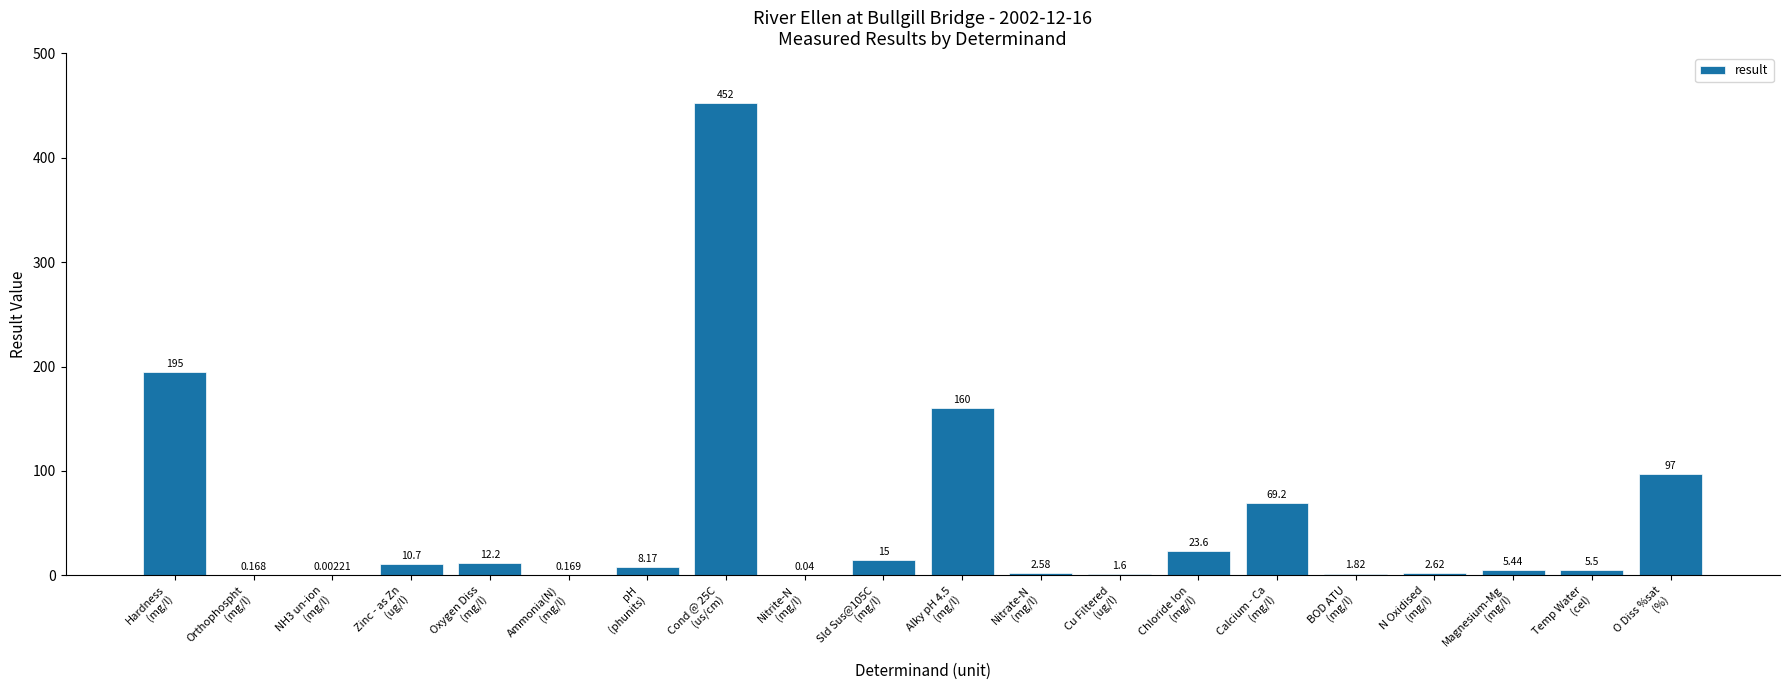

How many values exceed 8?

10